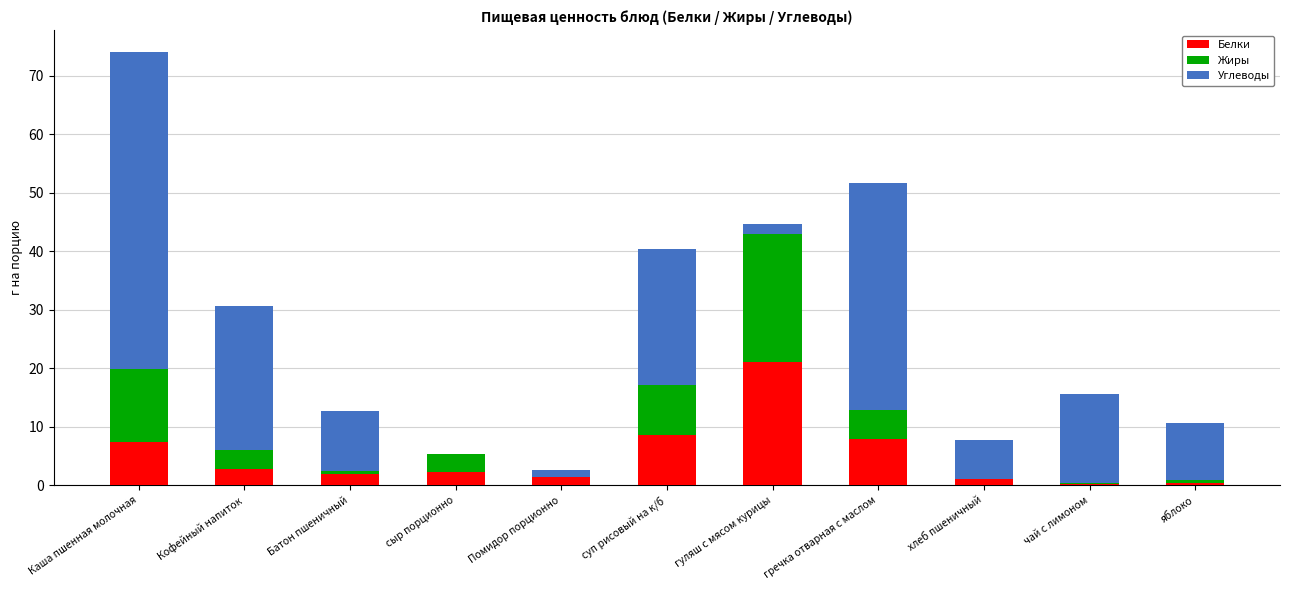

Is it true that Белки equals 15.4 at суп рисовый на к/б?

False